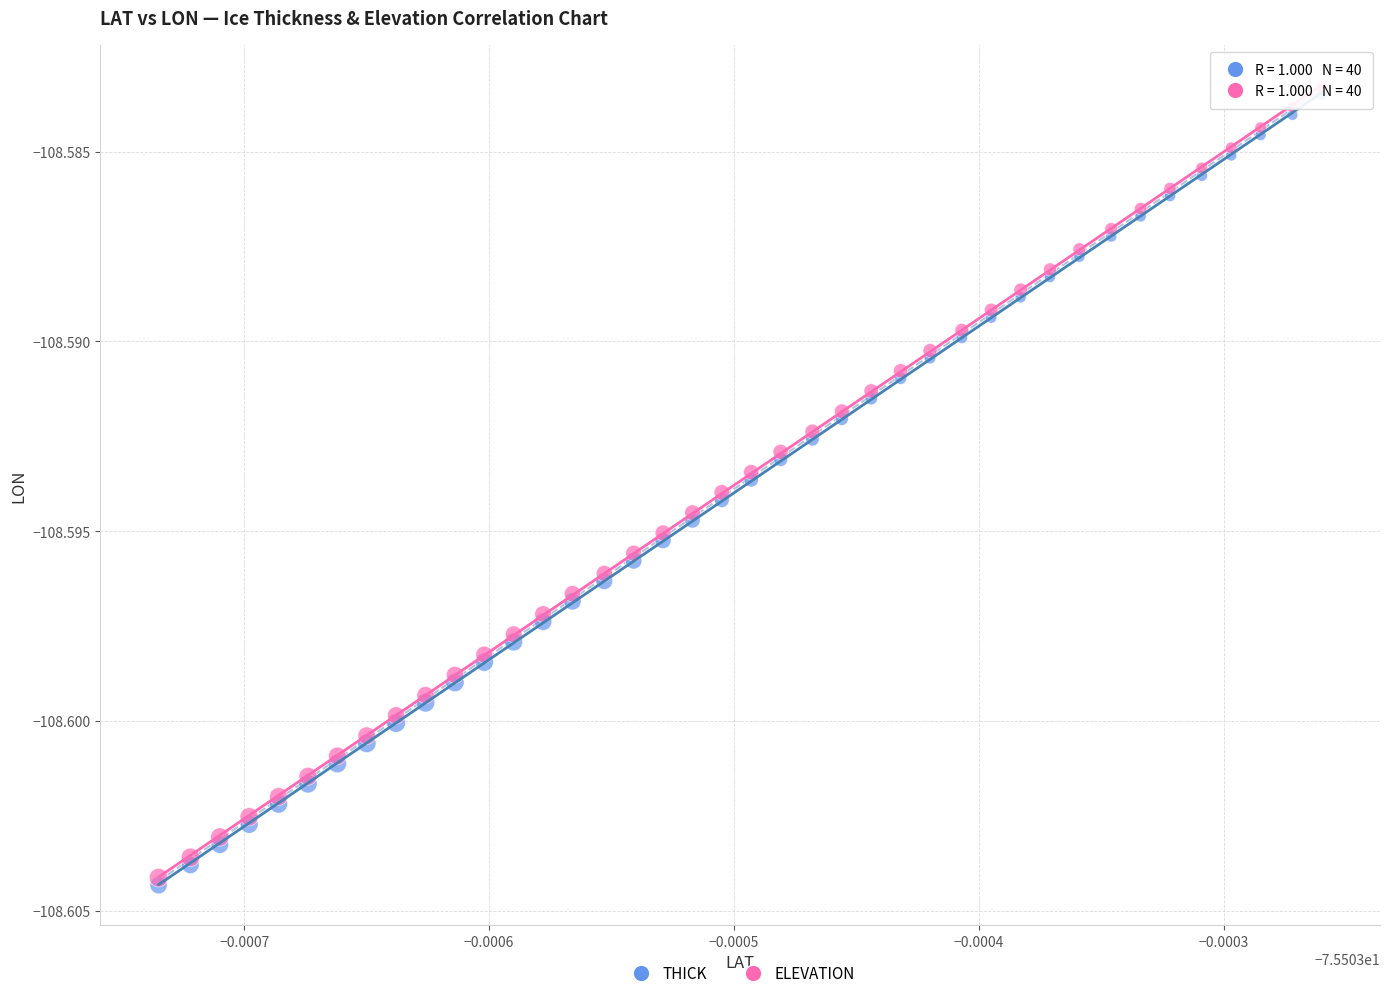

Which series reaches the minimum Y coordinate?

THICK